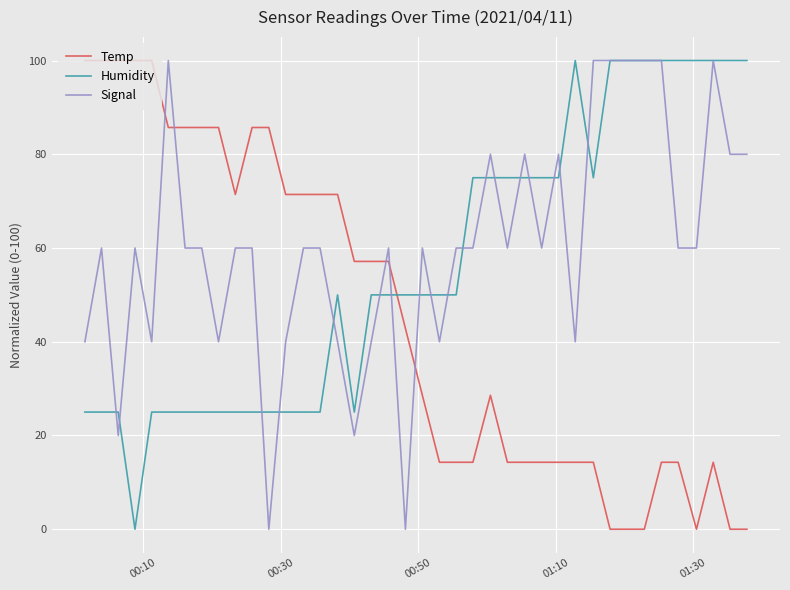

True or false: Signal and Temp intersect in this chart.

True